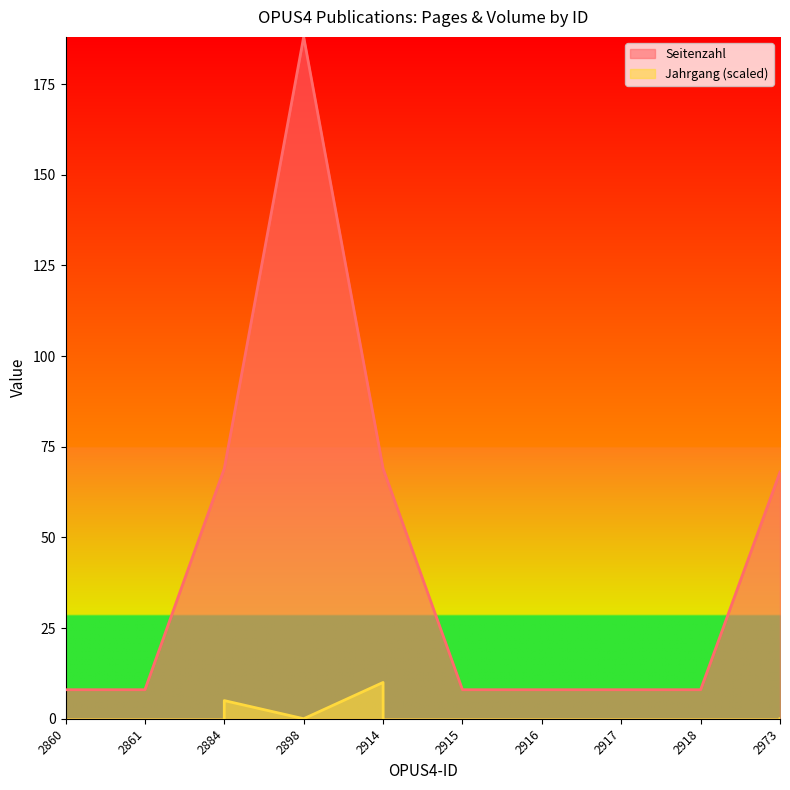

Rank the categories by value from lowest to highest.

2860, 2861, 2915, 2916, 2917, 2918, 2973, 2884, 2914, 2898